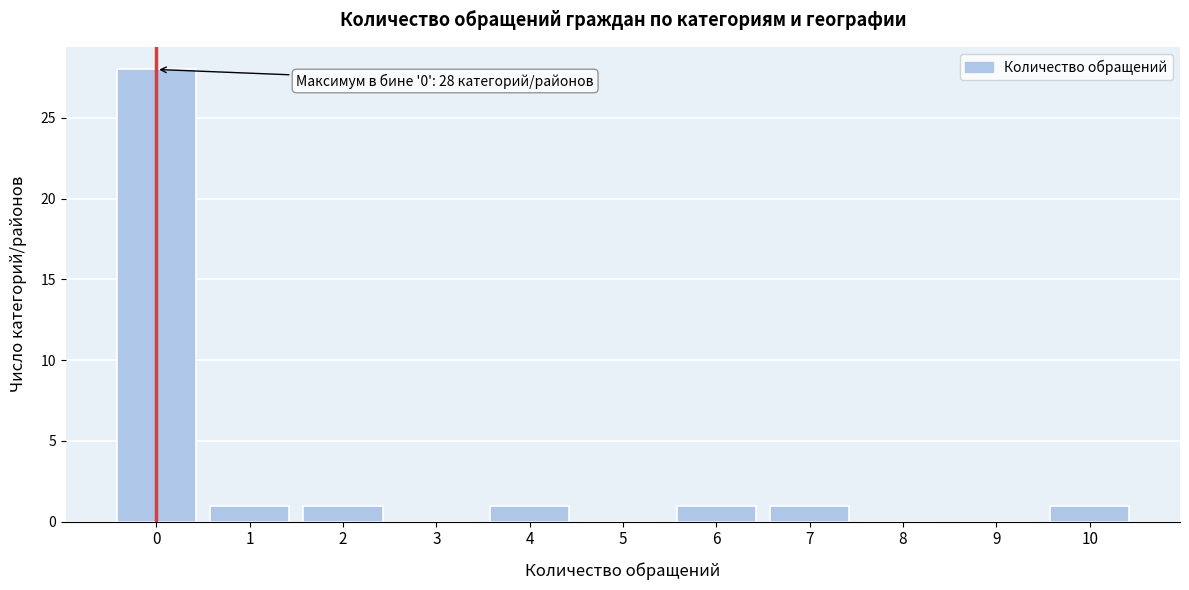

Reading left to right, list all the values displayed in this chart.

0=28	1=1	2=1	3=0	4=1	5=0	6=1	7=1	8=0	9=0	10=1